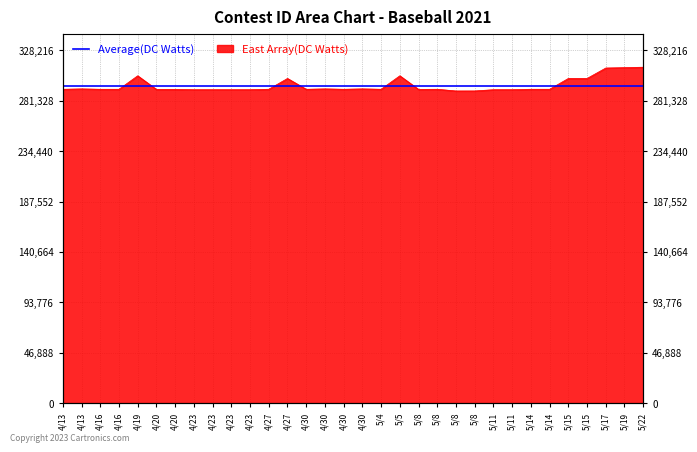

Reading right to left, extract all data points from this chart.

312587	312168	311827	302115	302113	292056	292055	291652	291639	290493	290471	292044	291928	304596	292054	292408	292053	292407	292052	302117	292051	291645	291633	291644	291632	291931	291922	304593	292050	292049	292403	292048